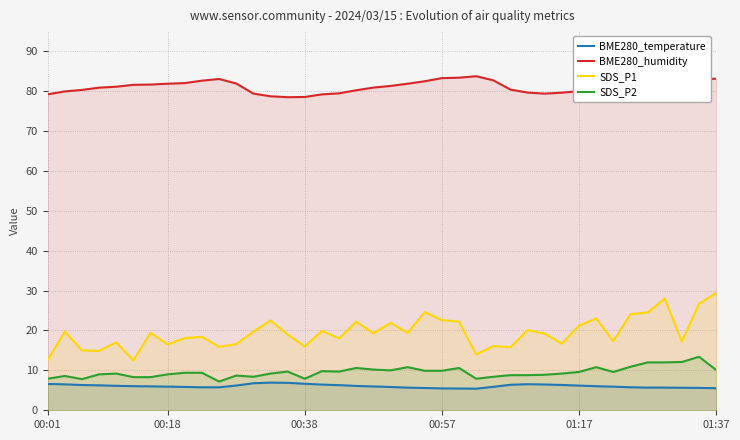

True or false: SDS_P2 has a value of 5.8 at 22.

False